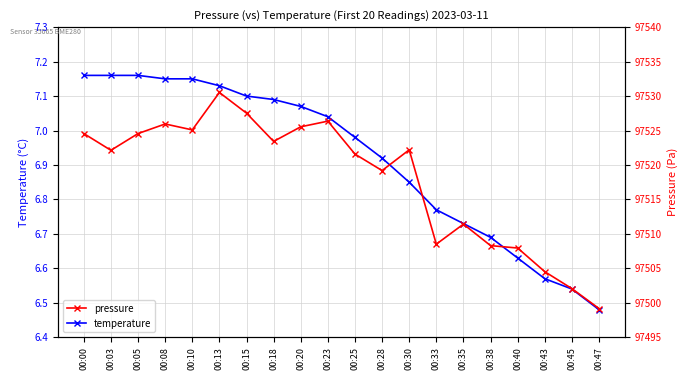

How many lines are shown in the chart?

2